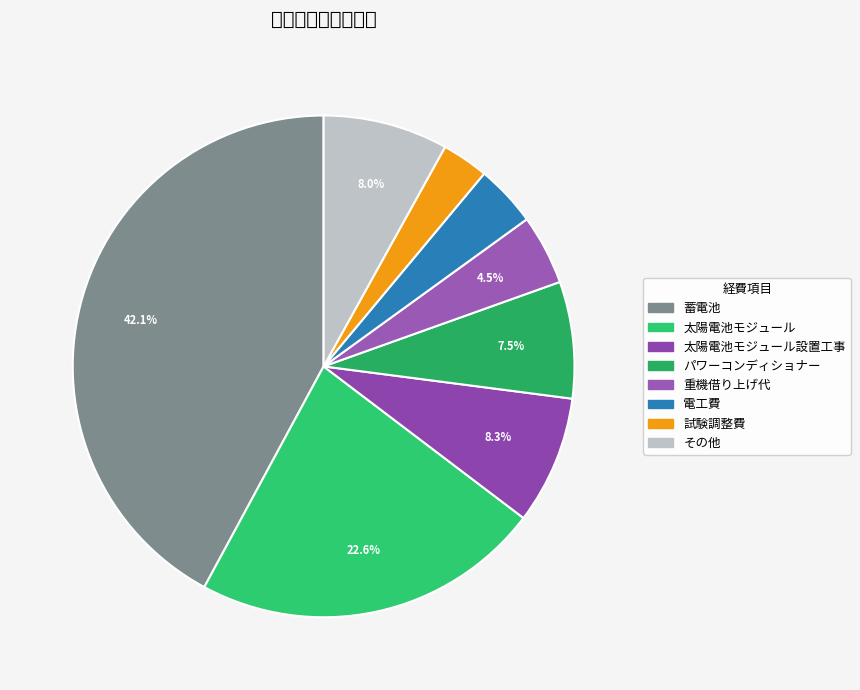

Which slice is the smallest?

試験調整費